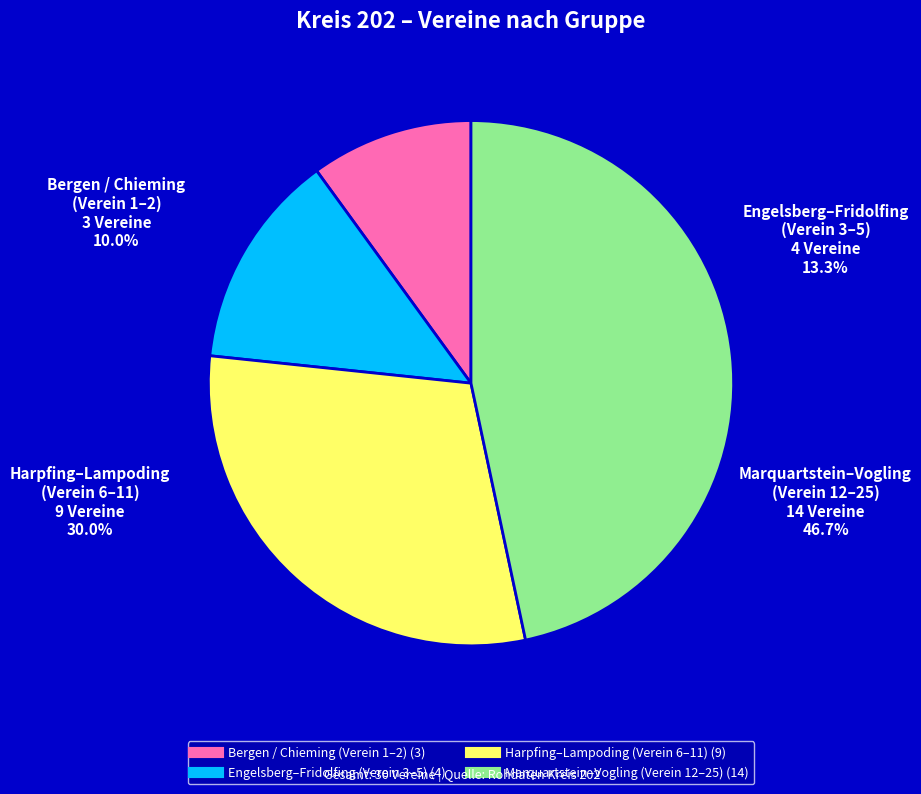

Does any single category account for the majority?

No